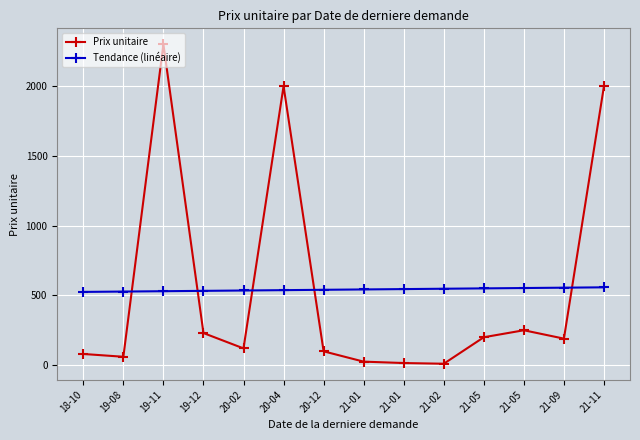

Where is the first local maximum for Prix unitaire?

19-11